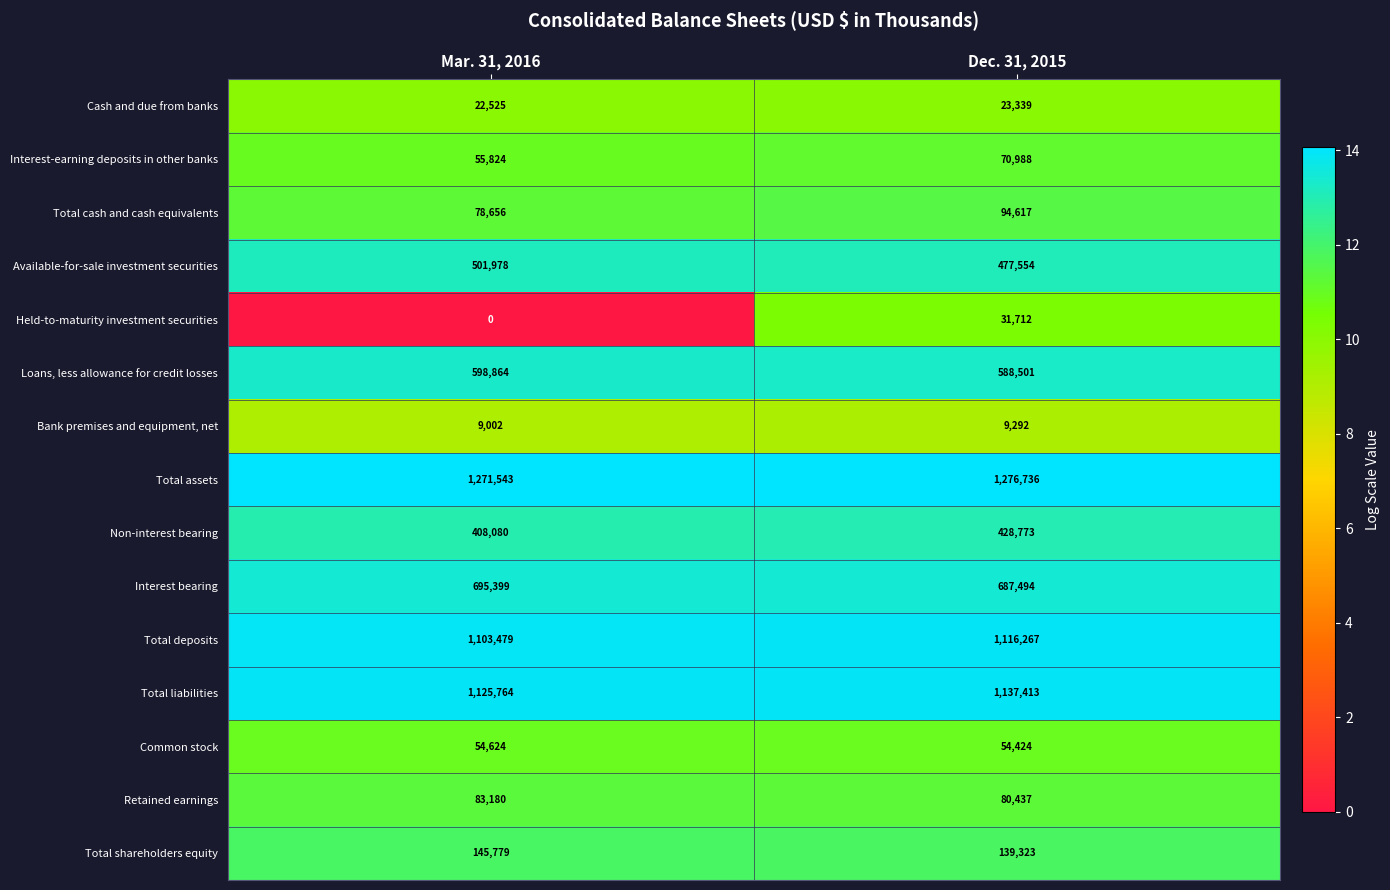

What is the approximate value of Bank premises and equipment, net at Dec. 31, 2015, to the nearest 10?

9290